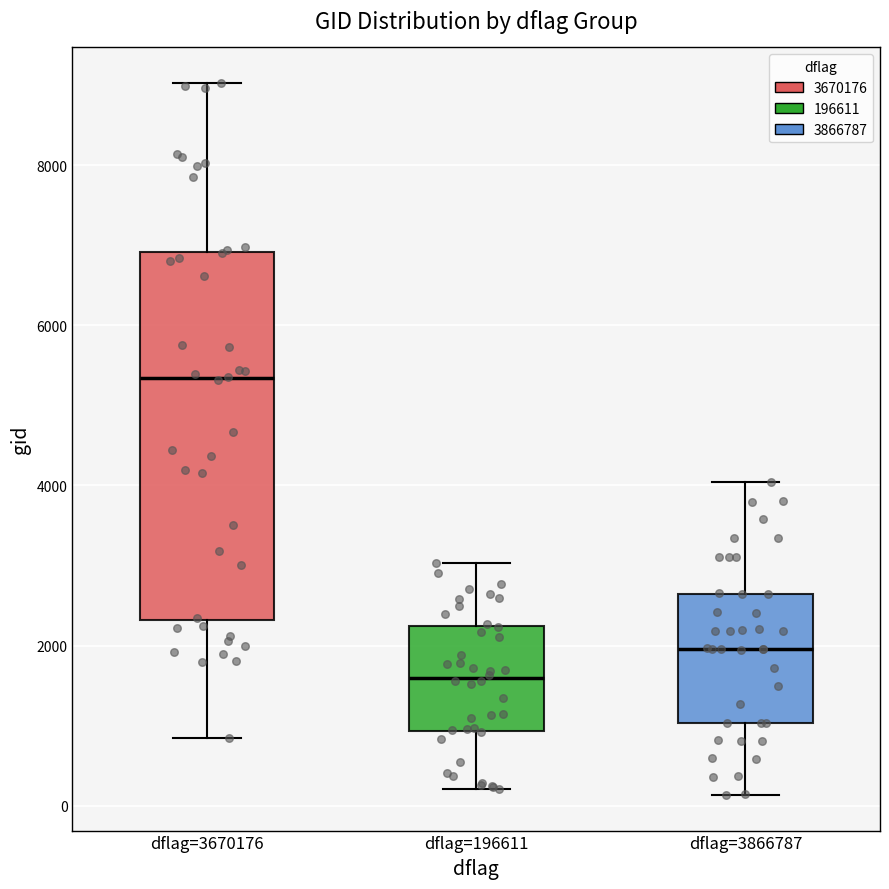

Where is the upper edge of the box for dflag=196611 on the y-axis? The values are not printed on the chart, so give them approximately, as read against the axis.

2200